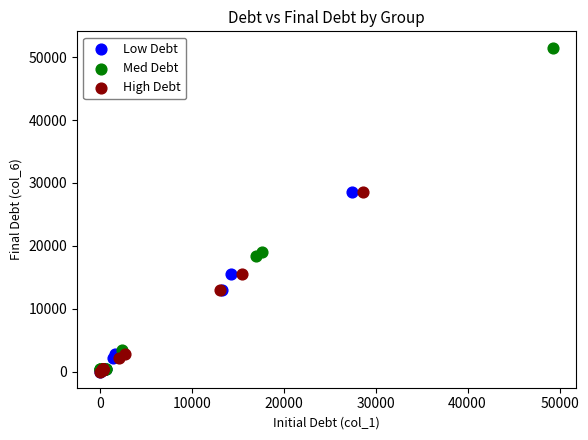

What are all the series names shown in the legend?

Low Debt, Med Debt, High Debt